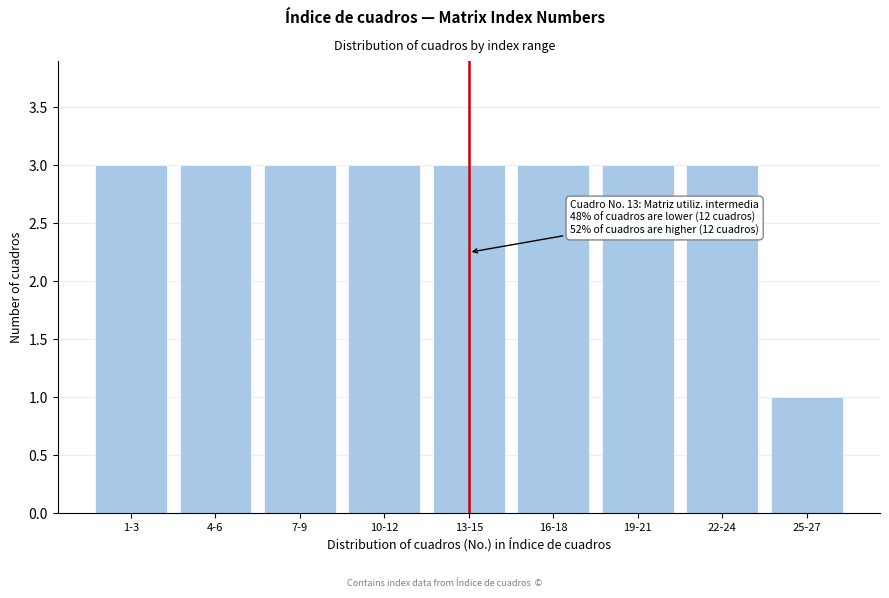

Reading left to right, list all the values displayed in this chart.

1-3=3	4-6=3	7-9=3	10-12=3	13-15=3	16-18=3	19-21=3	22-24=3	25-27=1